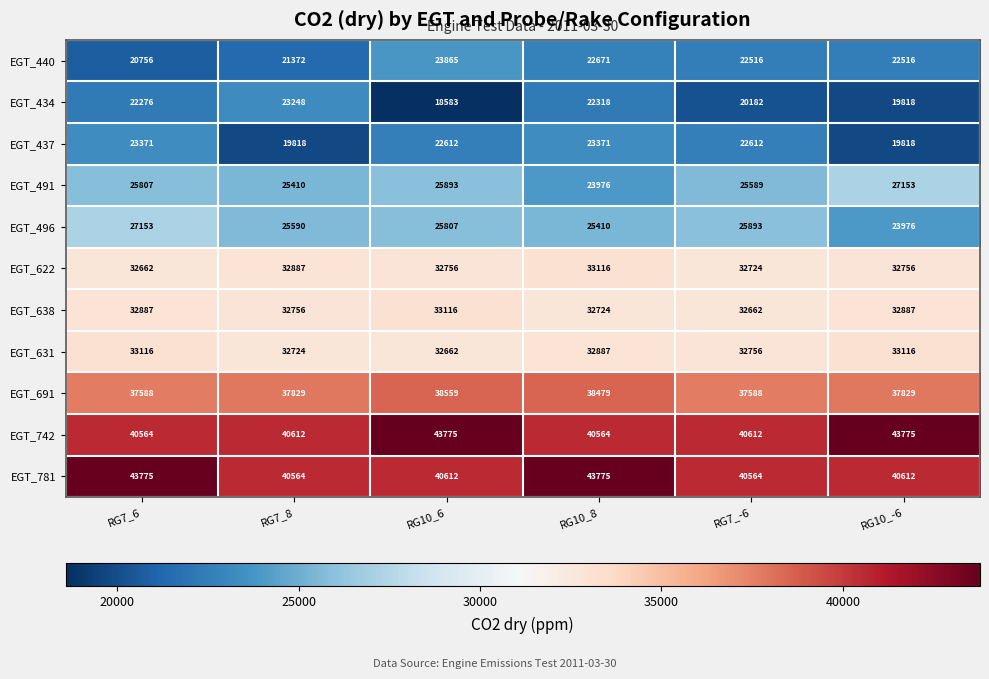

Is it true that EGT_691 equals 38479 at RG10_8?

True